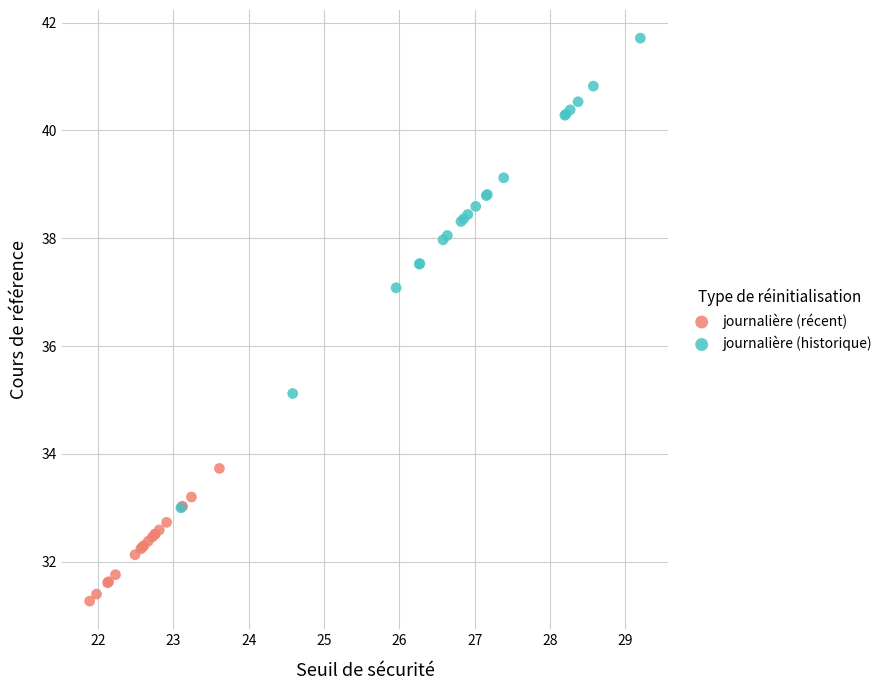

Which series has the widest spread of Y values?

journalière (historique)